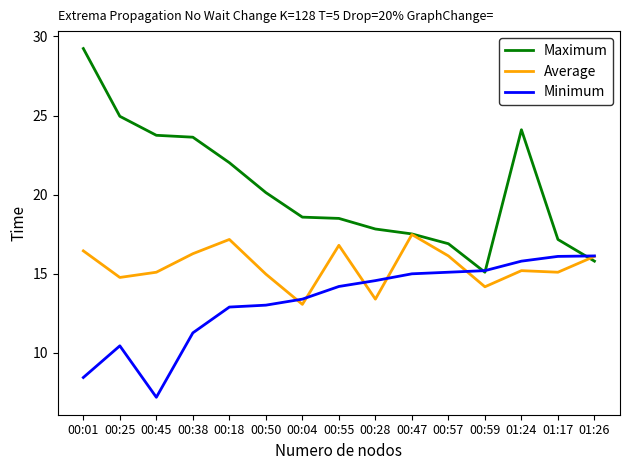

What is the minimum value shown in the chart?

7.2